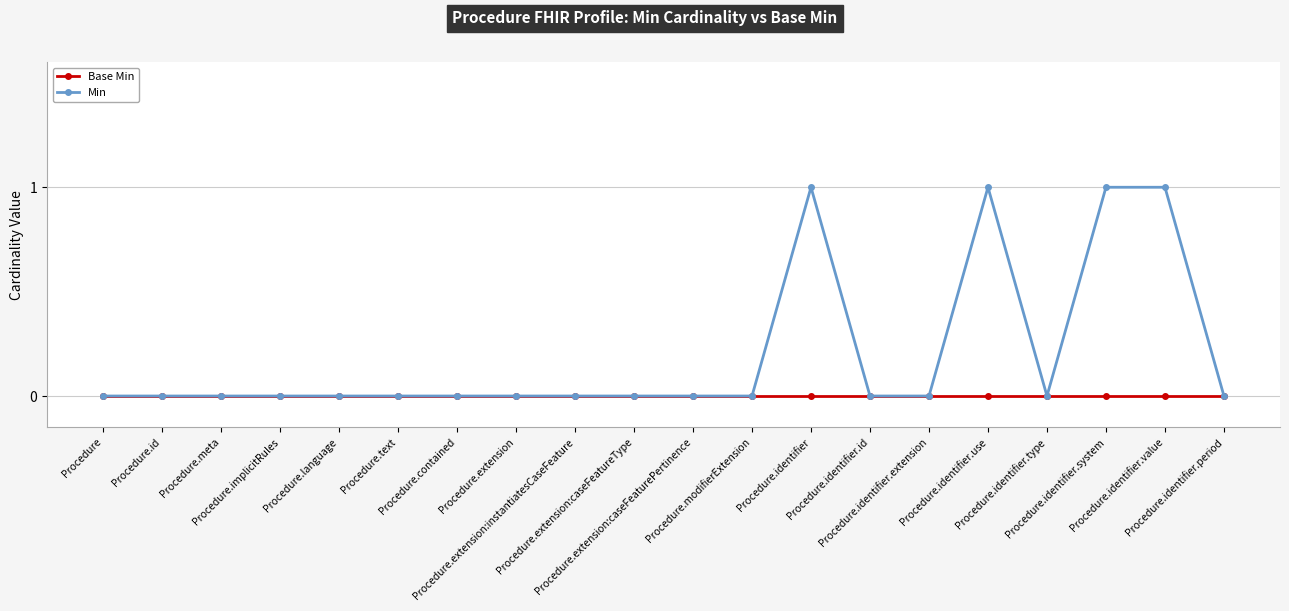

The value of Min at Procedure.identifier.use is 1. True or false?

True